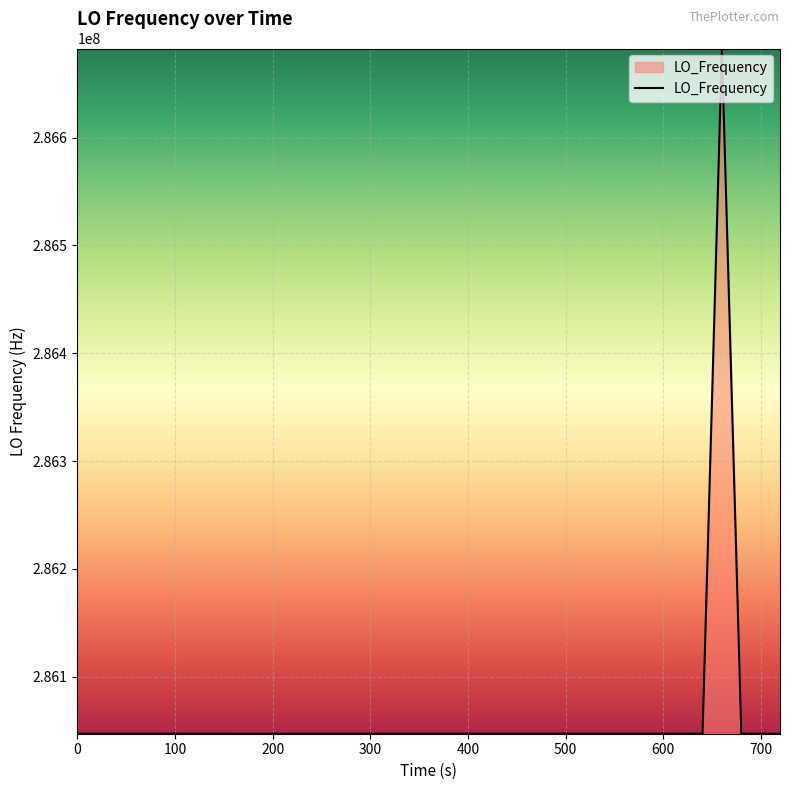

What is the greatest value displayed?

286682705.8